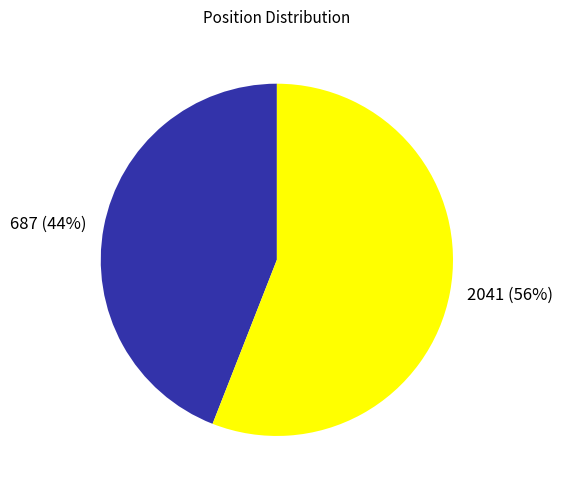

What is the ratio of the value at 687 to the value at 2041?

0.8